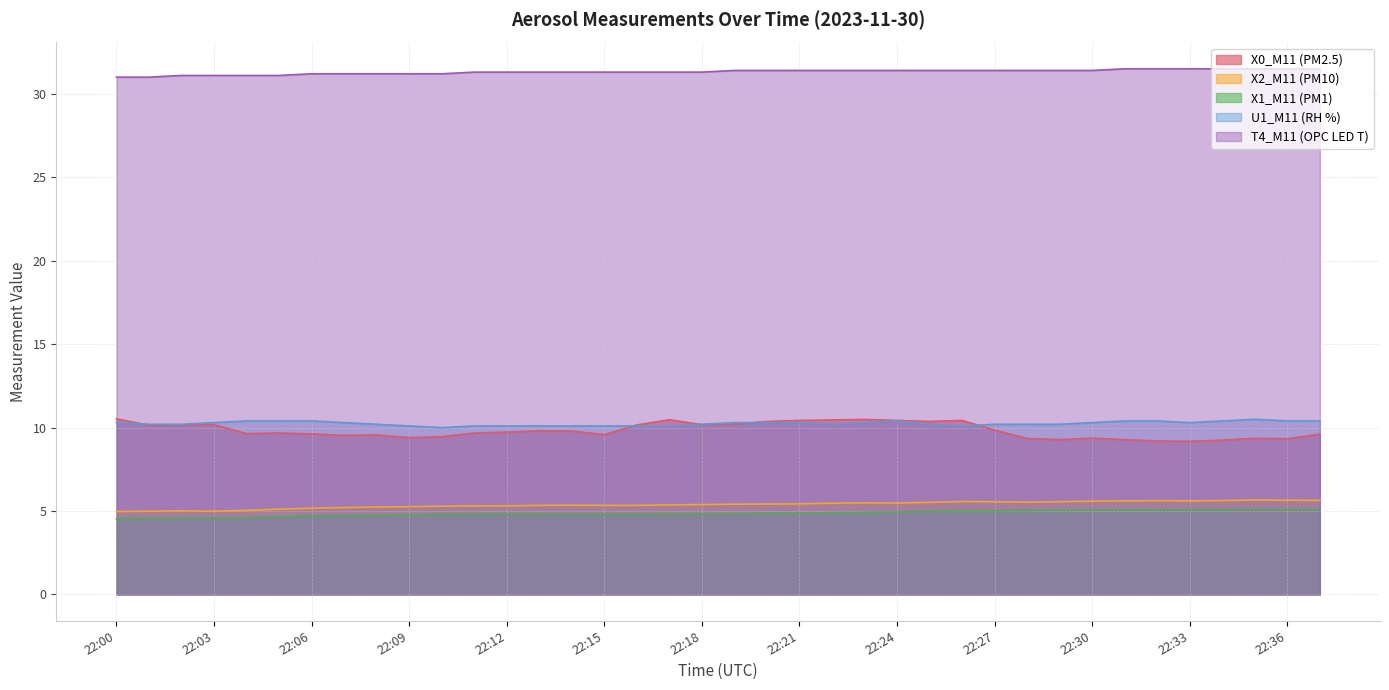

What is the average value of the X0_M11 (PM2.5) series?

9.8